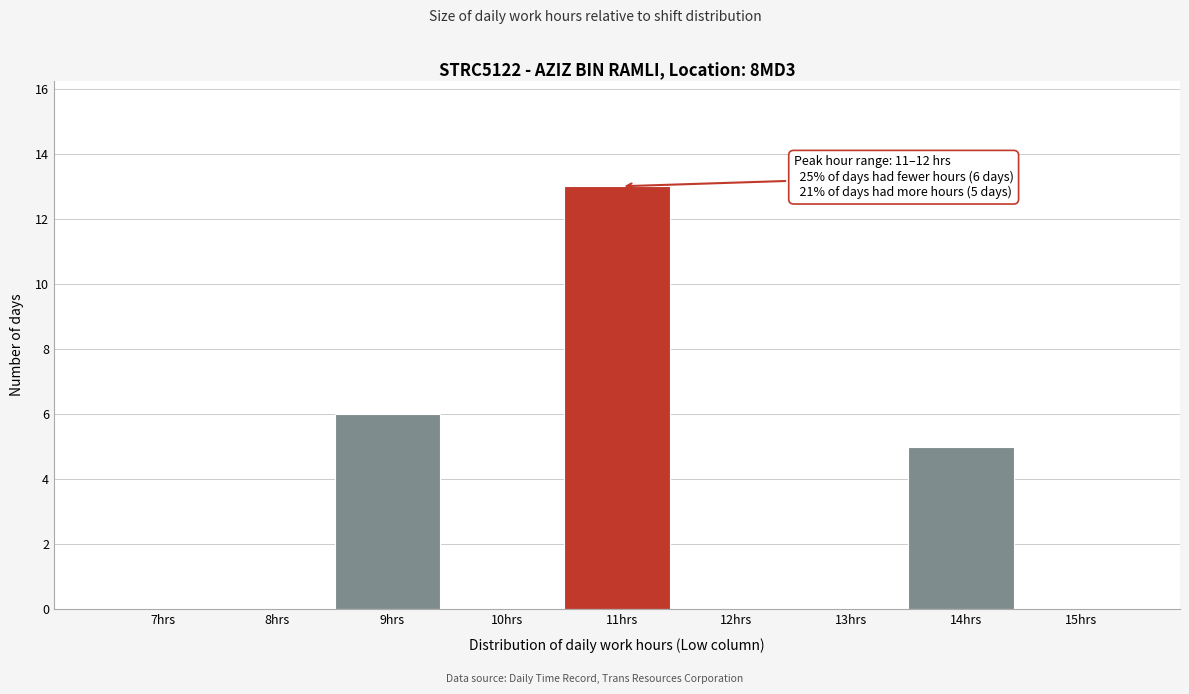

Reading left to right, transcribe all the data shown in this chart.

7hrs=0	8hrs=0	9hrs=6	10hrs=0	11hrs=13	12hrs=0	13hrs=0	14hrs=5	15hrs=0